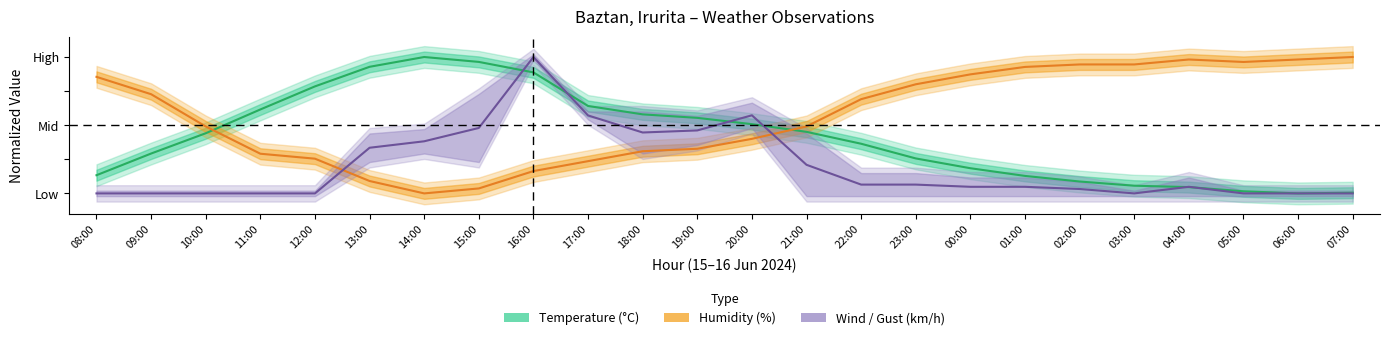

Between which two adjacent categories do Temperature and Humidity first intersect?

10:00 and 11:00